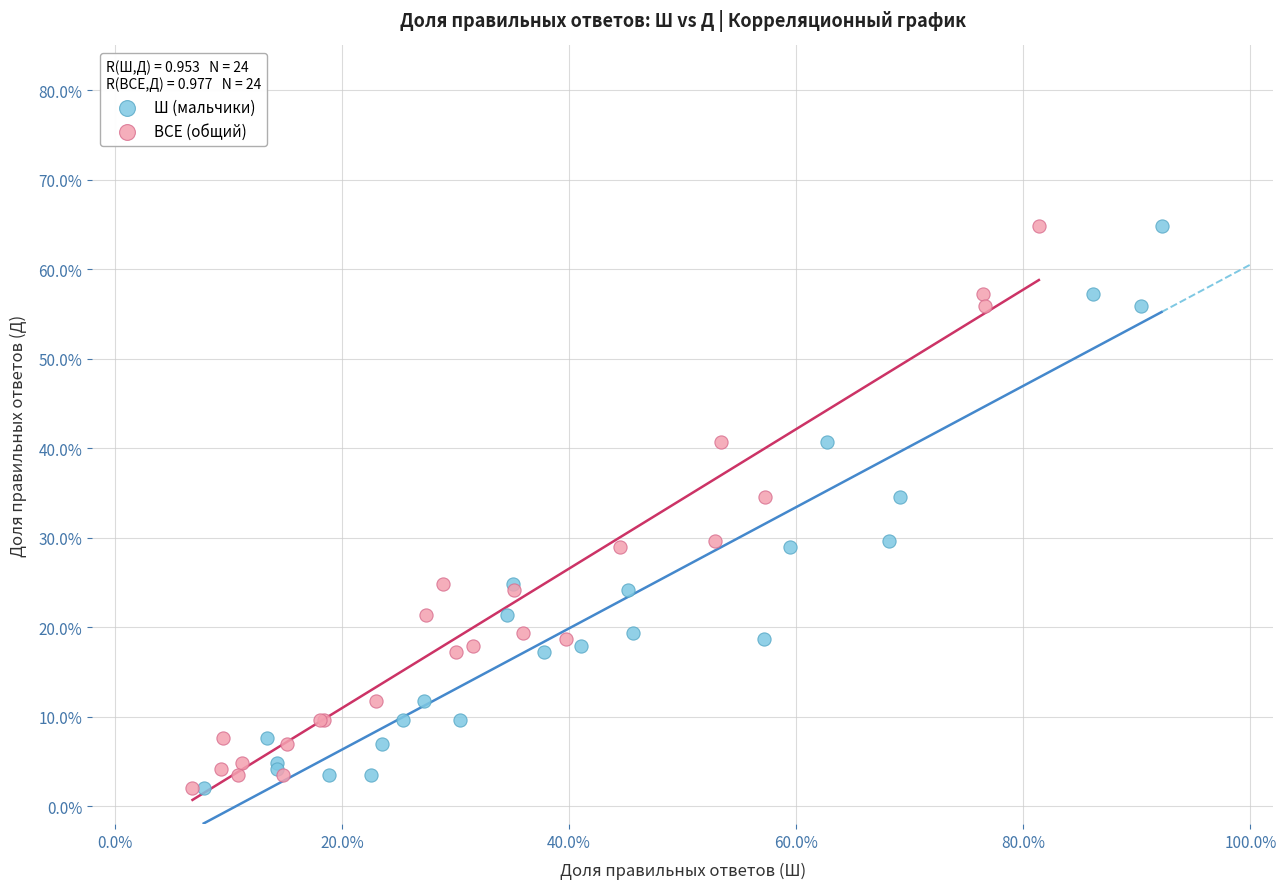

What are all the series names shown in the legend?

Ш (мальчики), ВСЕ (общий)